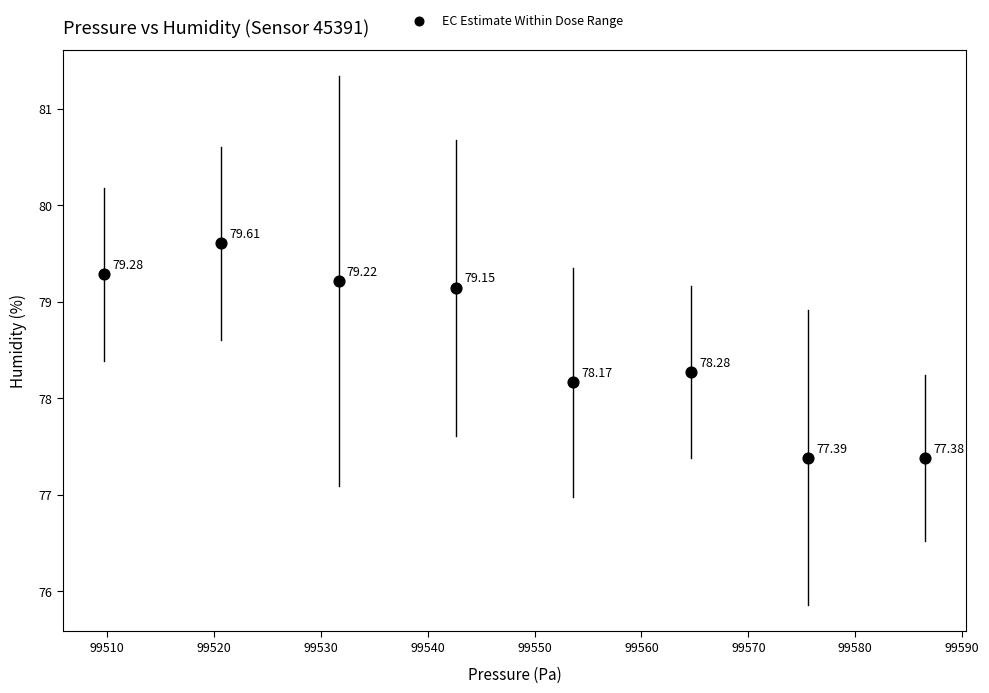

What is the range of X values (max minus min)?

76.9